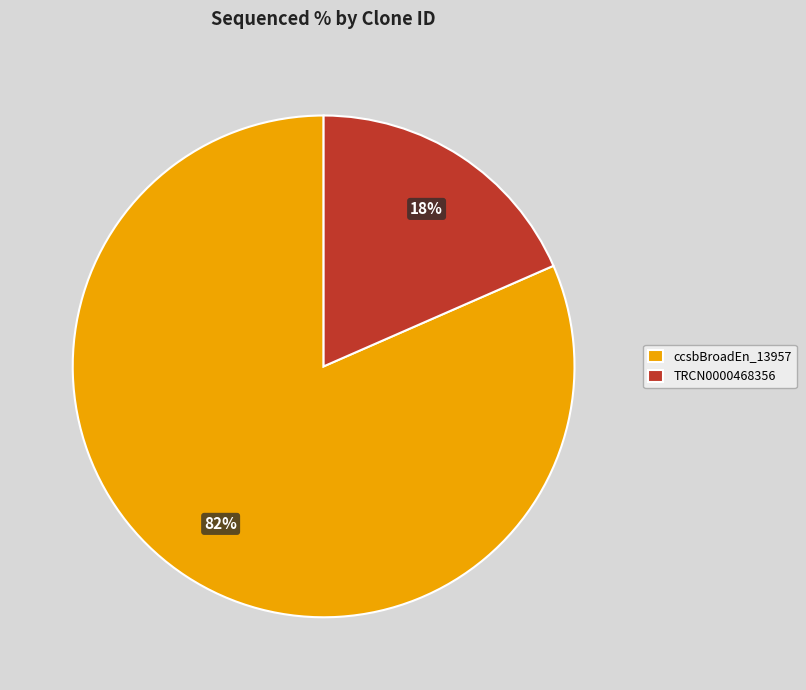

Does ccsbBroadEn_13957 represent more than half of the total?

Yes